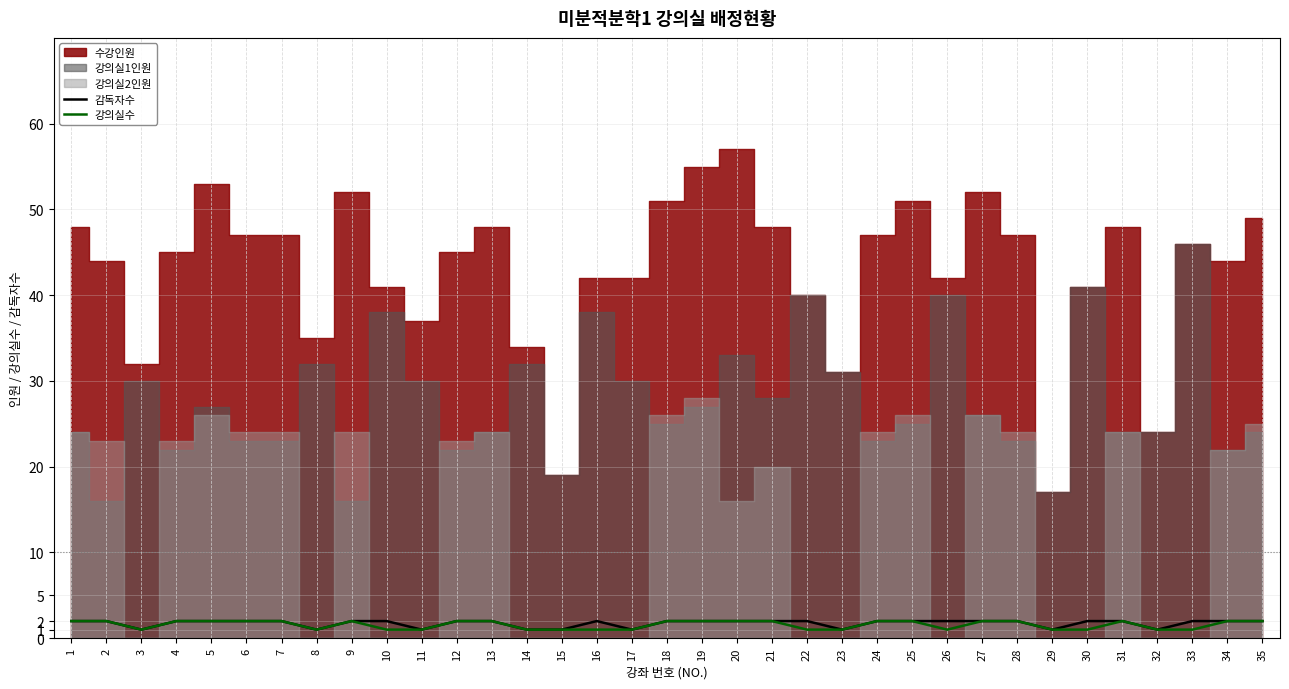

How many values in the 강의실수 series are below 2?

15